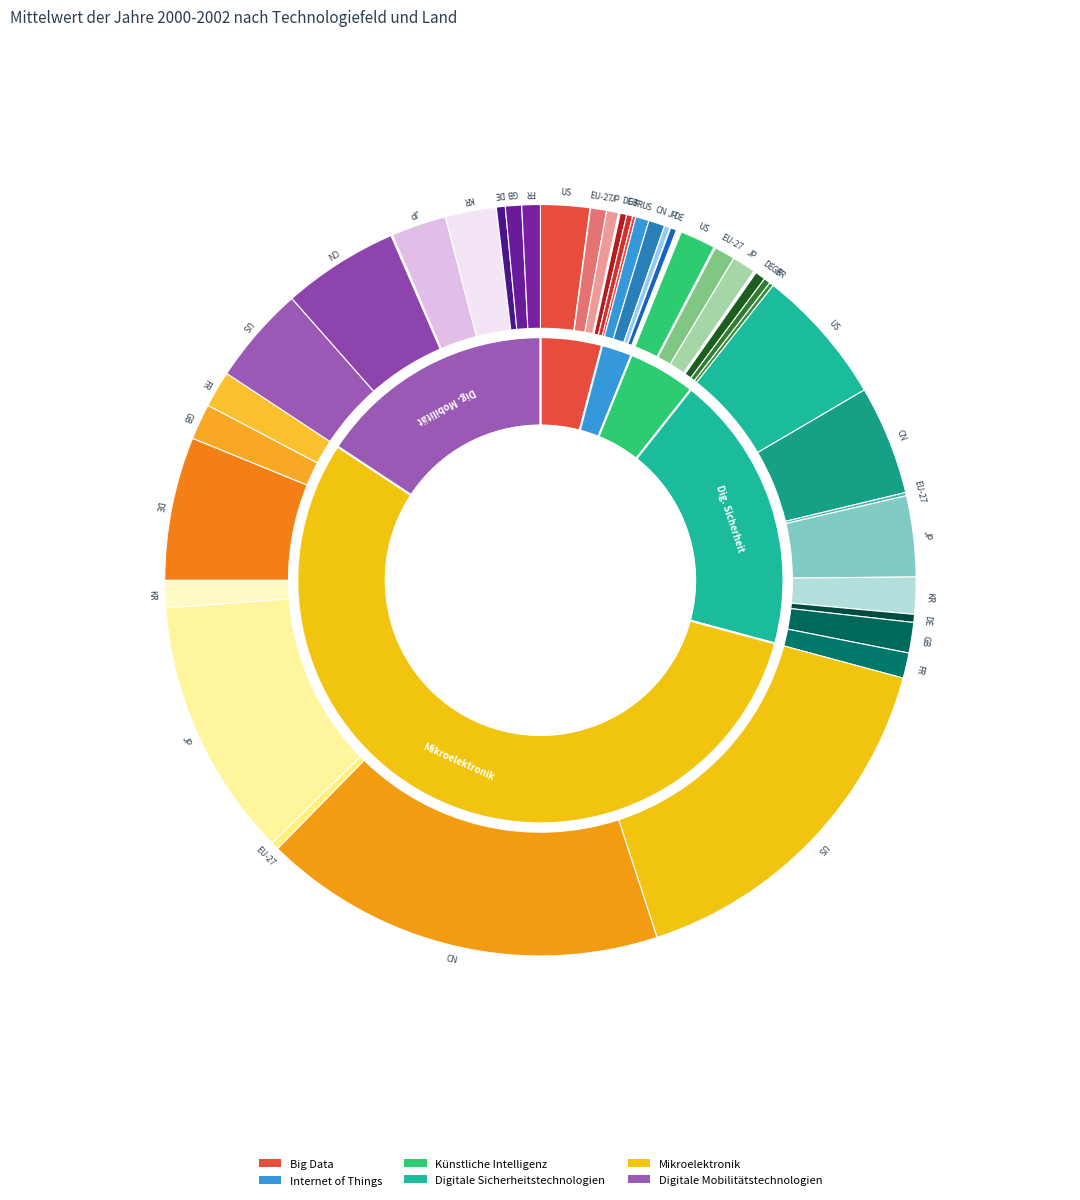

To the nearest percent, what portion does EU-27/US represent?

32%